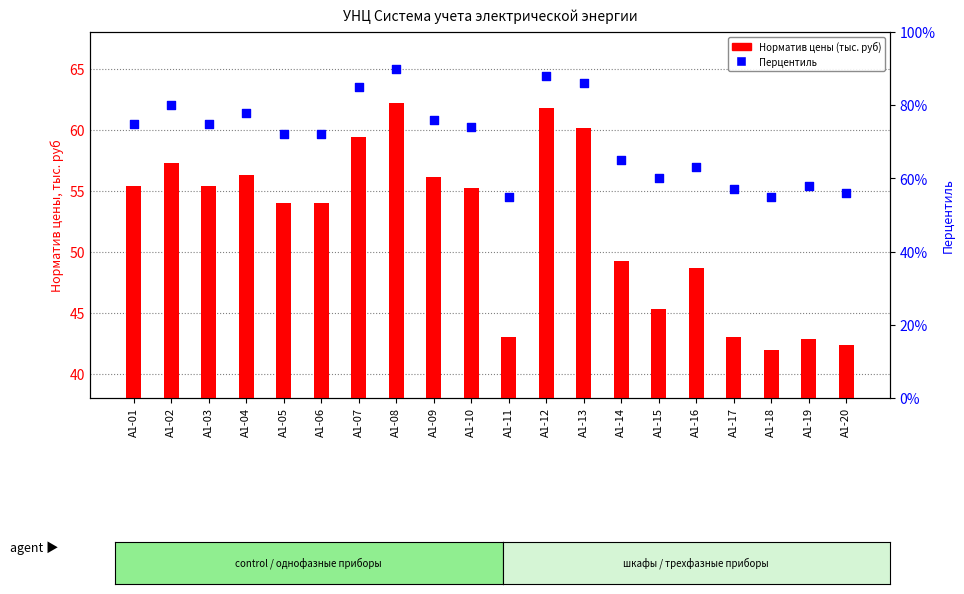

Is the value of Норматив цены (тыс. руб) at А1-10 greater than the value of Перцентиль at А1-06?

No